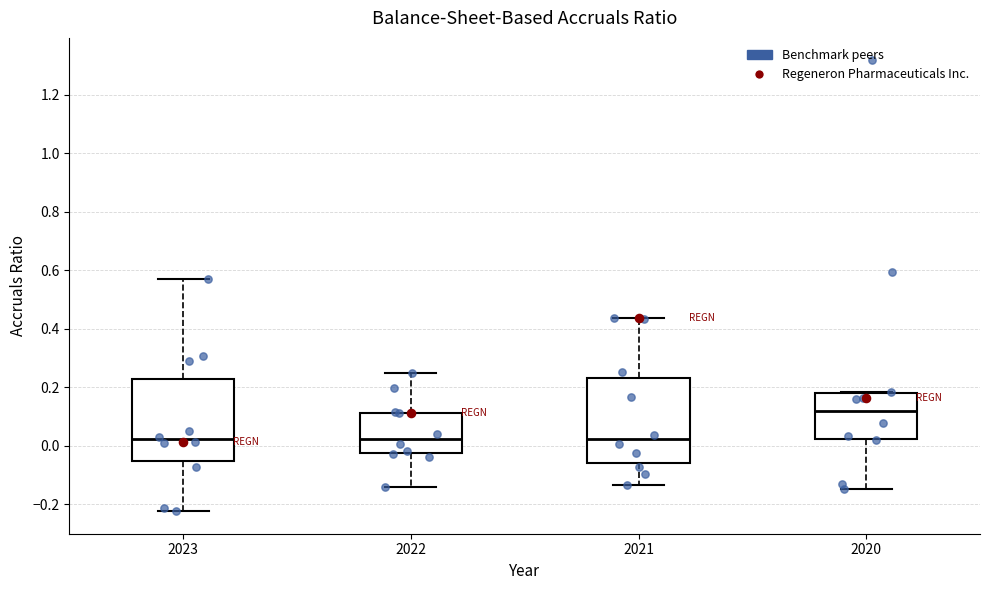

Reading left to right, read every box against the y-axis: the position of its median line, the range the box covers, and the ends of its whiskers. The values are not printed on the chart, so give them approximately, as read against the axis.

2023: median 0.02, box -0.06 to 0.22, whiskers -0.22 to 0.58
2022: median 0.02, box -0.02 to 0.12, whiskers -0.14 to 0.24
2021: median 0.02, box -0.06 to 0.24, whiskers -0.14 to 0.44
2020: median 0.12, box 0.02 to 0.18, whiskers -0.14 to 0.18